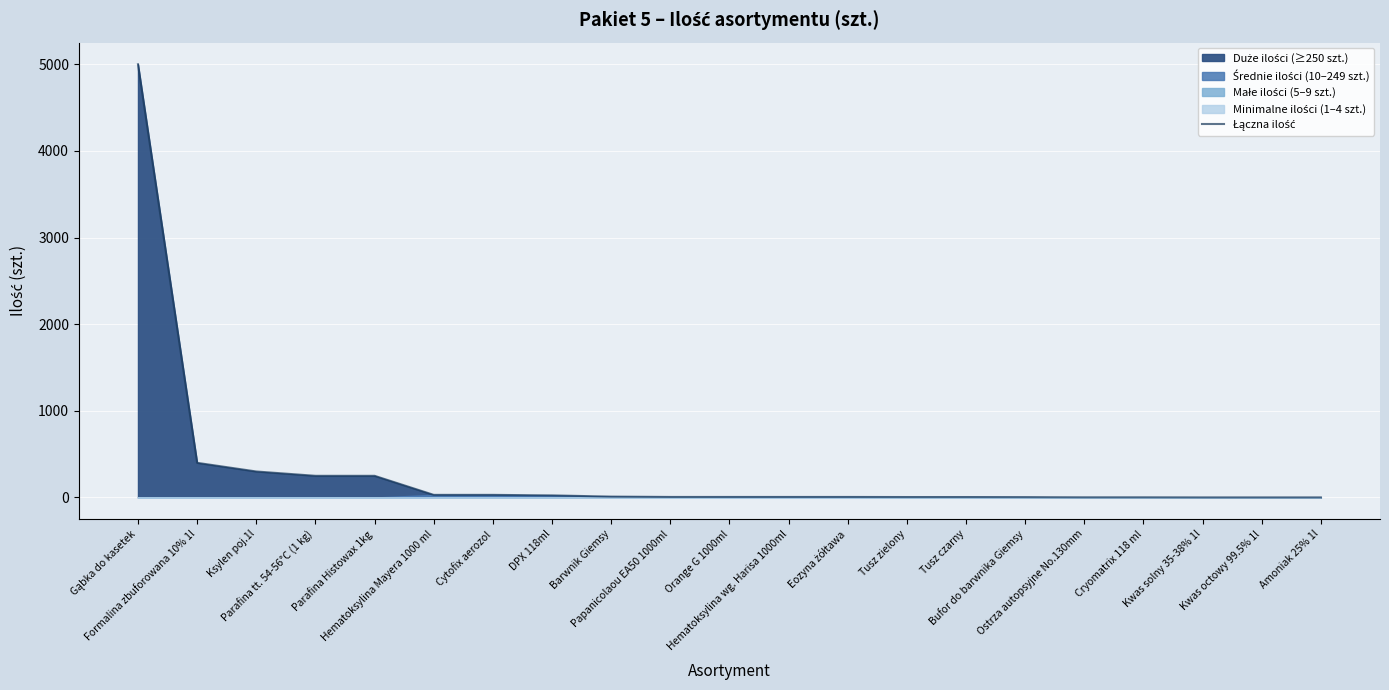

What is the sum of all values?

6339